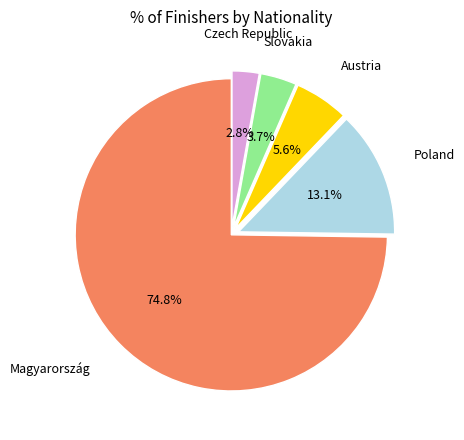

Is there a majority slice in this chart?

Yes